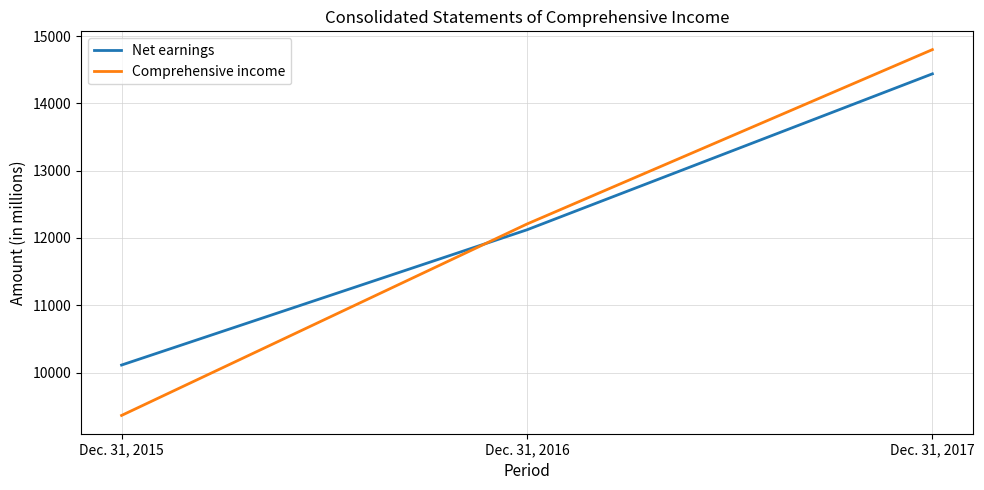

Rank the series by their maximum value, from highest to lowest.

Comprehensive income, Net earnings